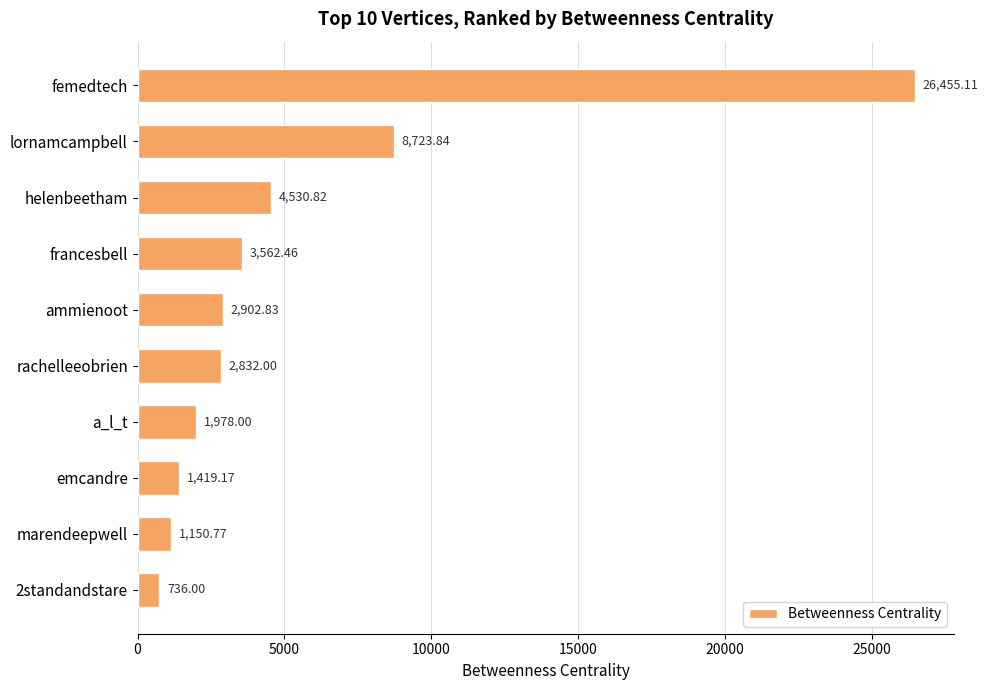

What is the label of the 6th bar from the top?

rachelleeobrien